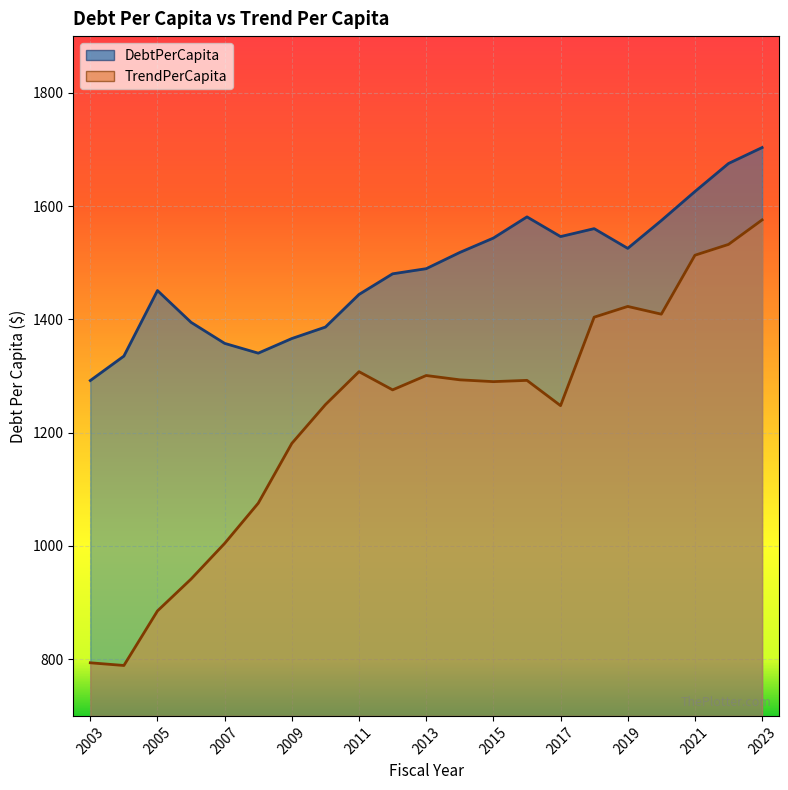

What is the average value of the DebtPerCapita series?

1485.2